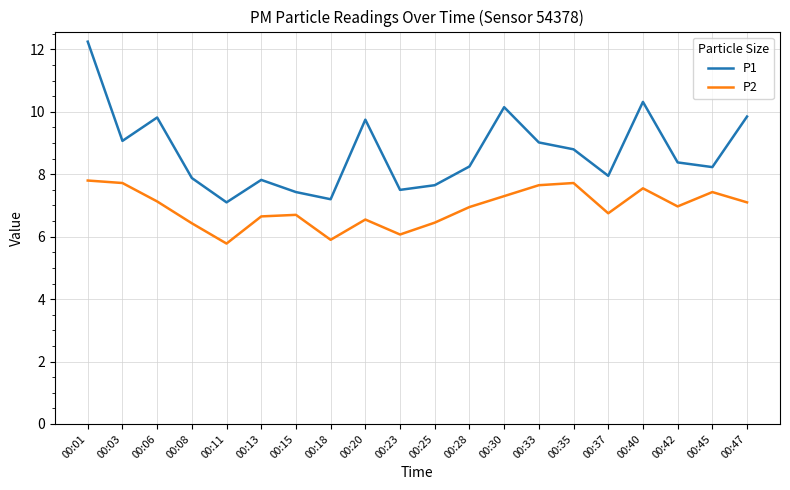

At which category is the sum across all series the highest?

00:01